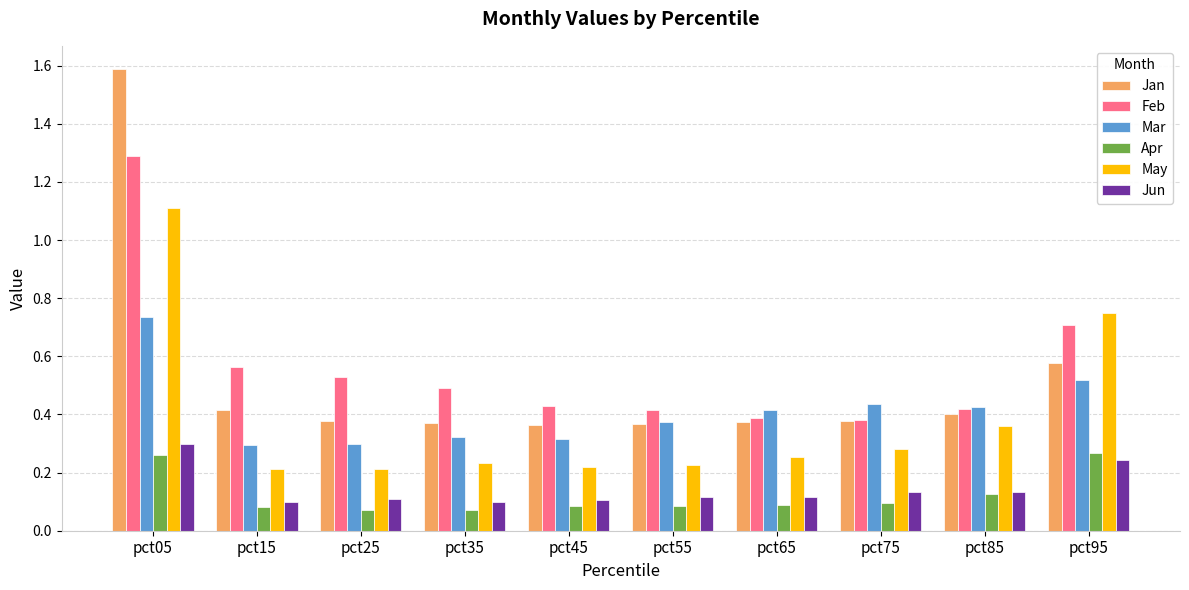

Which series has the widest spread of values?

Jan